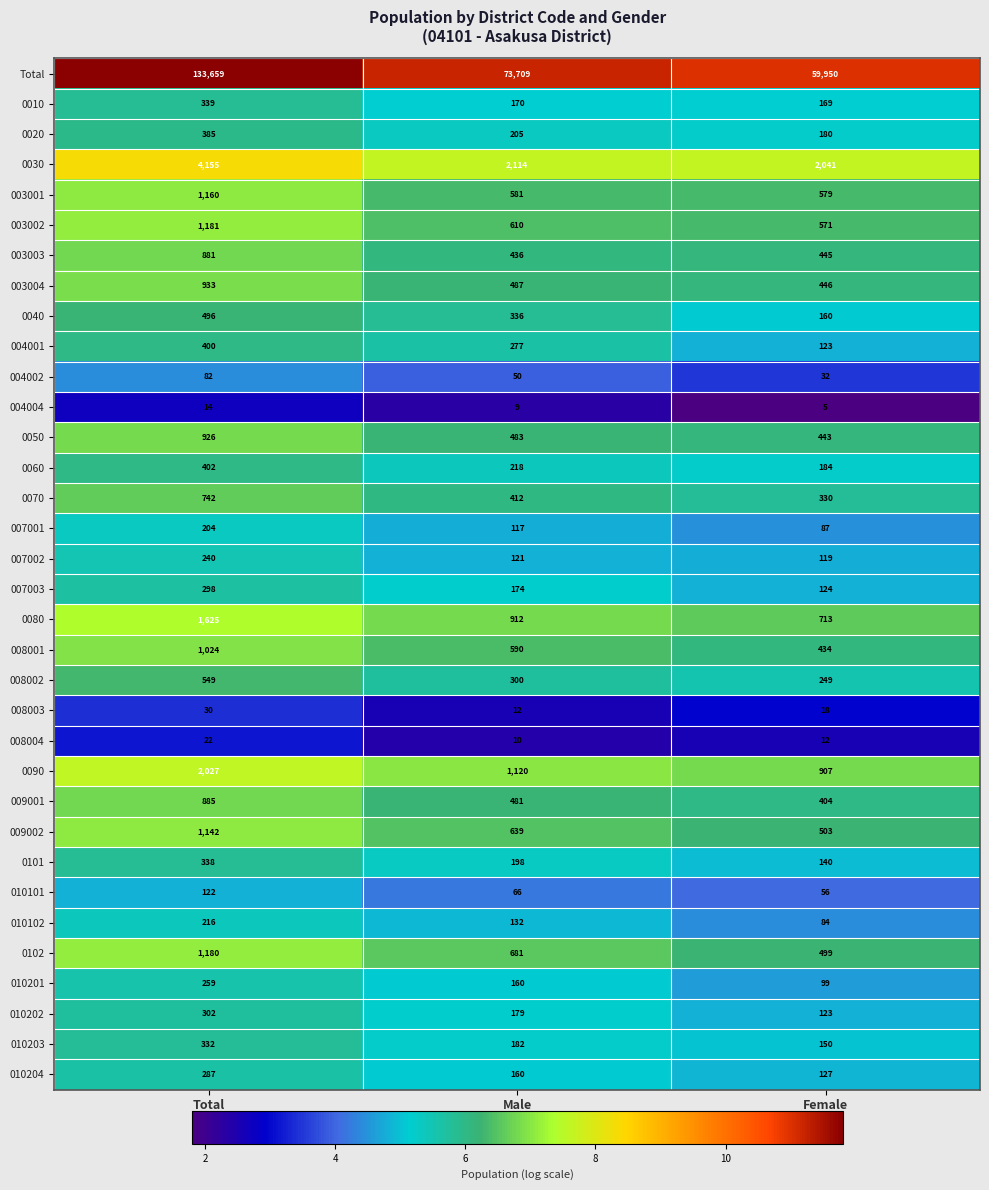

List the labels in order of 007003 value, largest first.

Total, Male, Female